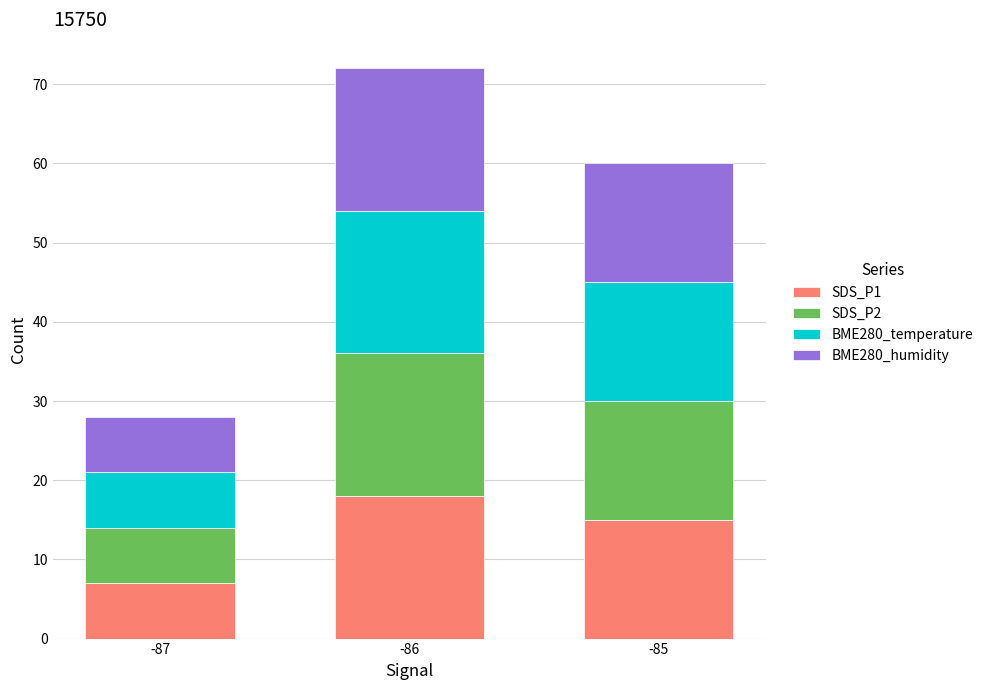

Reading left to right, list the values for the SDS_P1 series.

-87=7	-86=18	-85=15